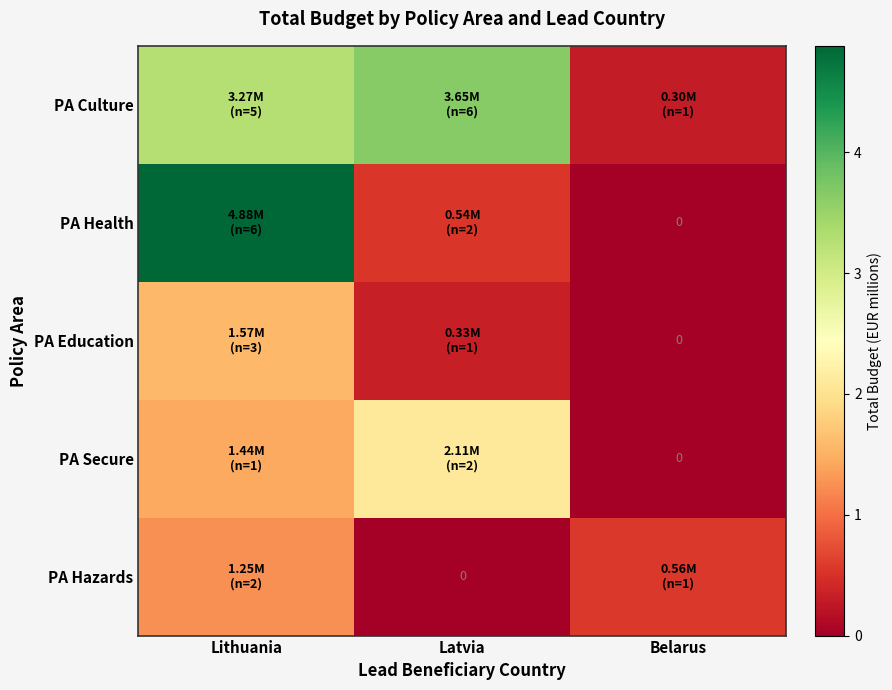

What value does the PA Hazards series have at Belarus?

0.6